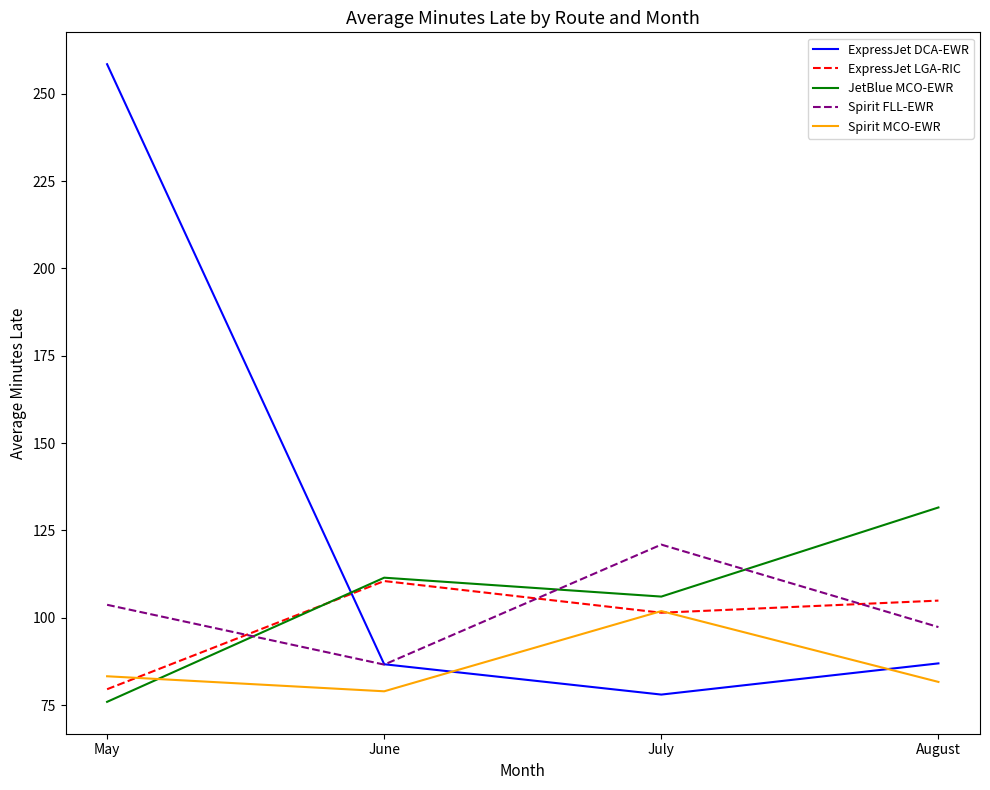

What is the approximate value of ExpressJet LGA-RIC at May?

79.5